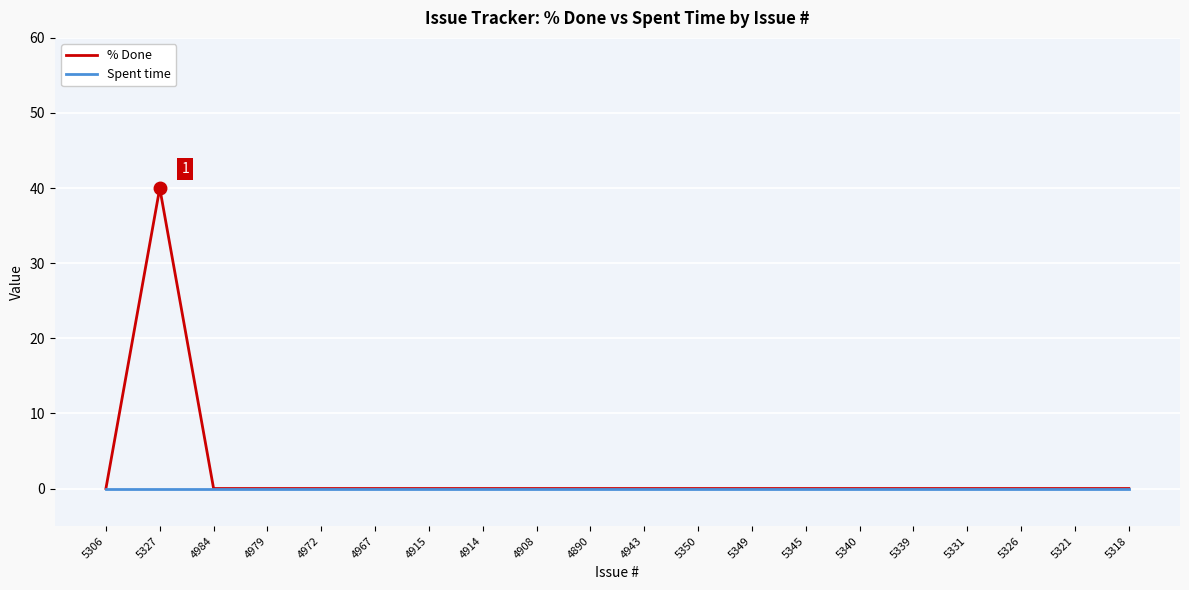

At which category does % Done reach its first local peak?

5327